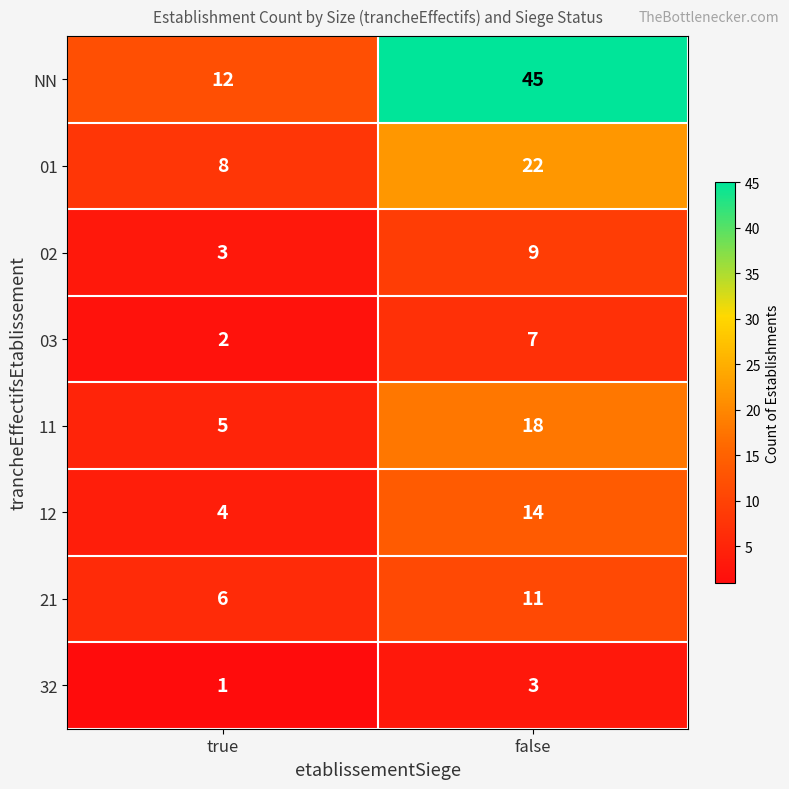

Which series has the largest total across all categories?

NN